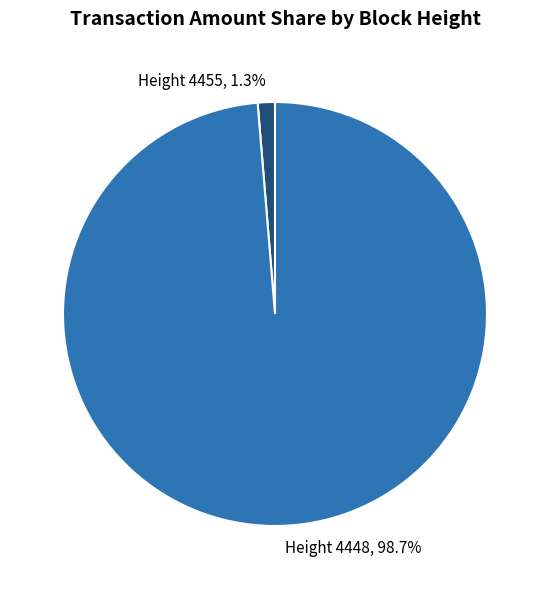

Rank the categories by value from lowest to highest.

Height 4455, Height 4448